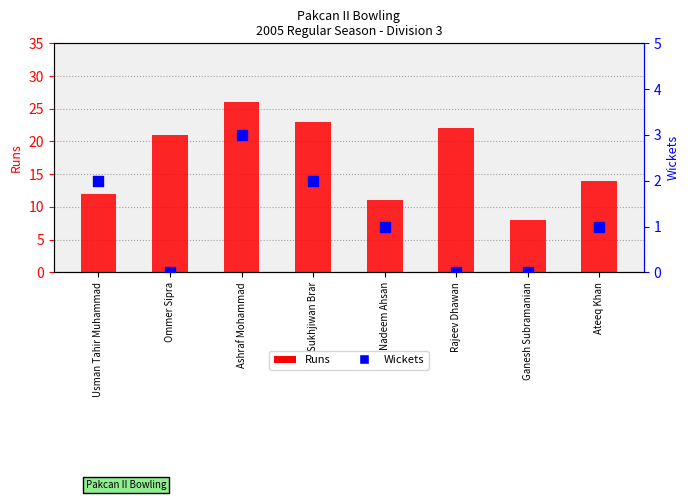

Which series contains the highest Y value?

Runs